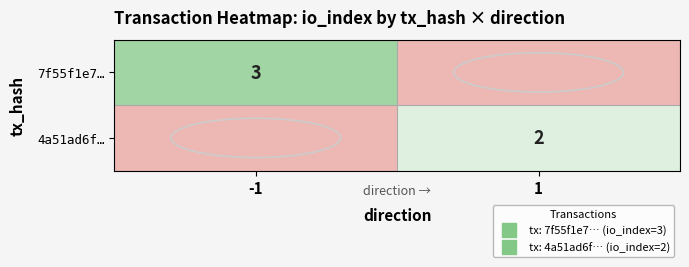

At which category does the chart reach its peak across all series?

-1